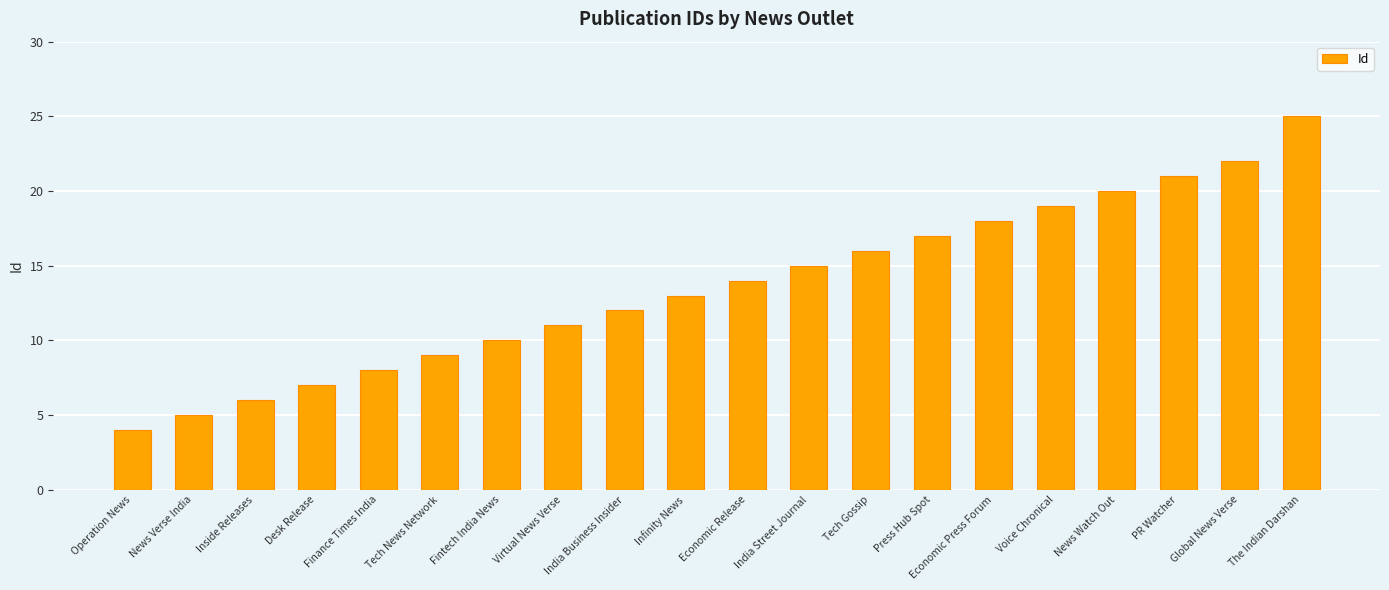

What is the label of the 1st bar from the left?

Operation News